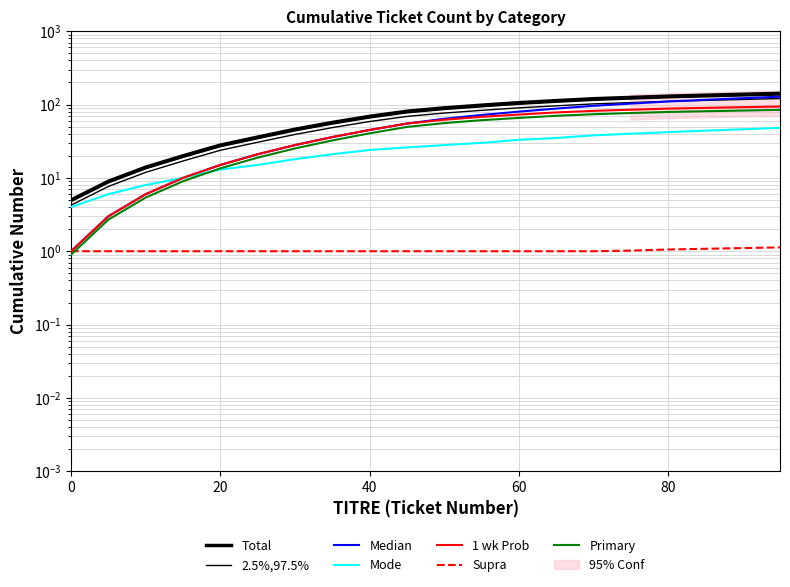

Reading left to right, transcribe all the data shown in this chart.

AB_count: 0=4	5=6	10=8	15=10	20=13	25=15	30=18	35=21	40=24	45=26	50=28	55=30	60=33	65=35	70=38	75=40	80=42	85=44	90=46	95=48
HO_count: 0=1	5=3	10=6	15=10	20=15	25=21	30=28	35=36	40=45	45=55	50=62	55=68	60=73	65=78	70=82	75=85	80=88	85=90	90=92	95=94
Total_count: 0=5	5=9	10=14	15=20	20=28	25=36	30=46	35=57	40=69	45=81	50=90	55=98	60=106	65=113	70=120	75=125	80=130	85=134	90=138	95=142
TITRE_cumul: 0=1	5=3	10=6	15=10	20=15	25=21	30=28	35=36	40=45	45=55	50=64	55=72	60=80	65=88	70=96	75=103	80=110	85=116	90=122	95=128